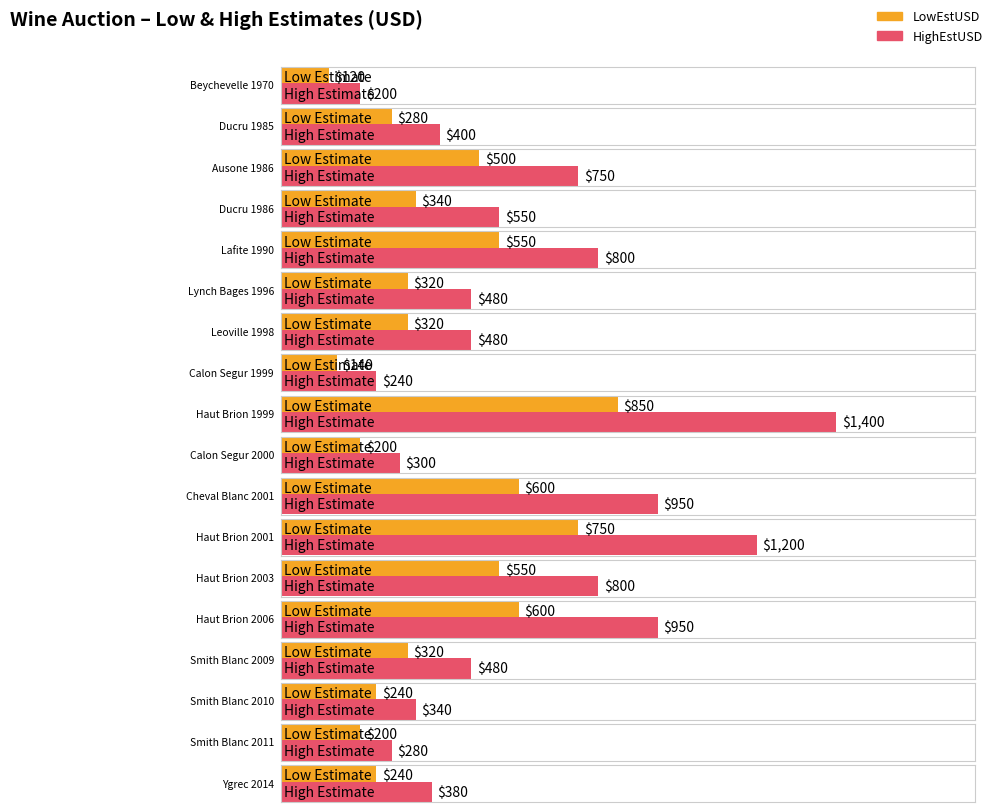

At which category does the chart reach its peak across all series?

Haut Brion 1999